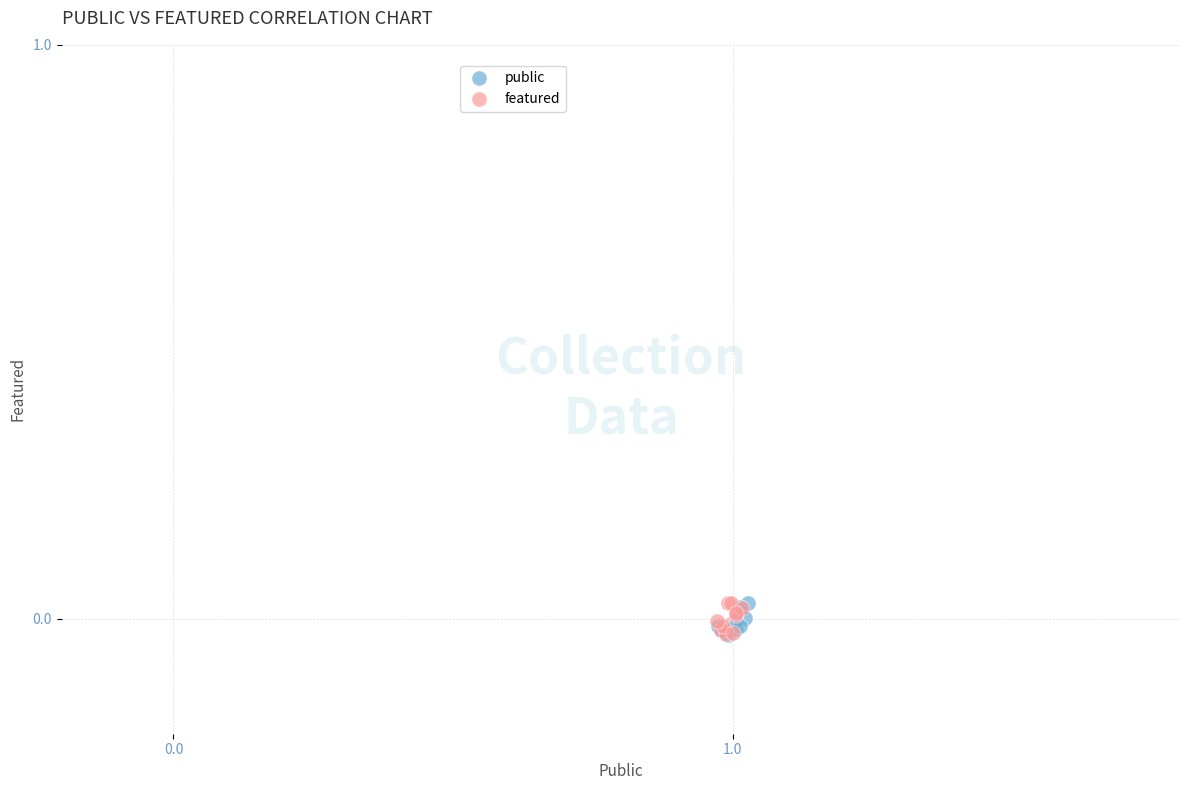

What are all the series names shown in the legend?

public, featured